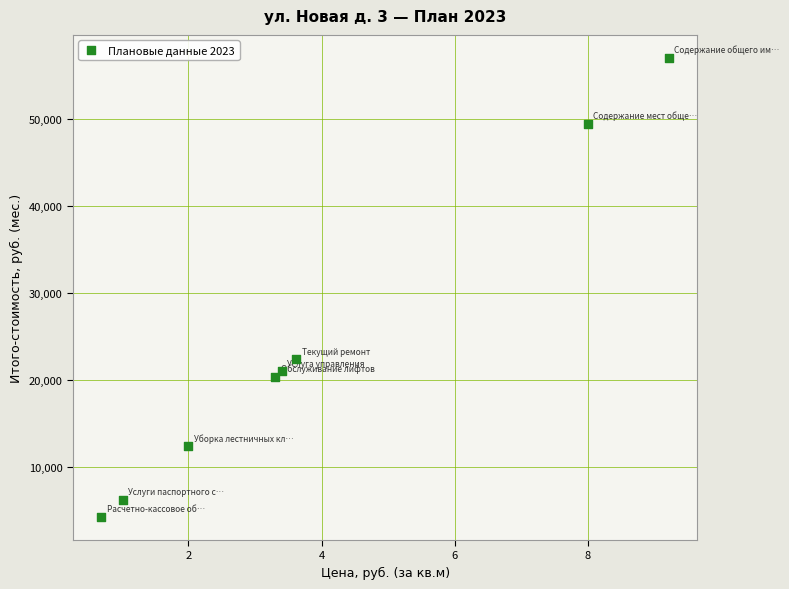

What is the range of Y values (max minus min)?

52709.5